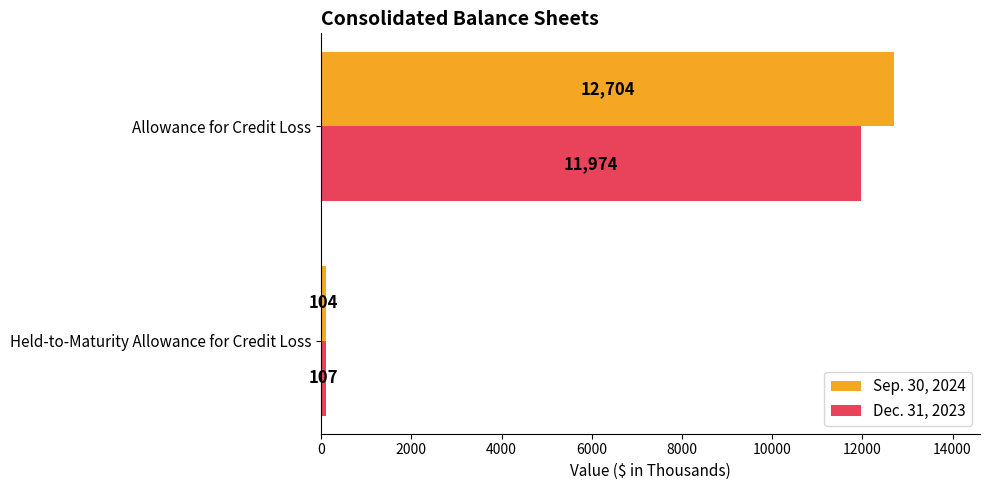

What is the average value of the Sep. 30, 2024 series?

6404